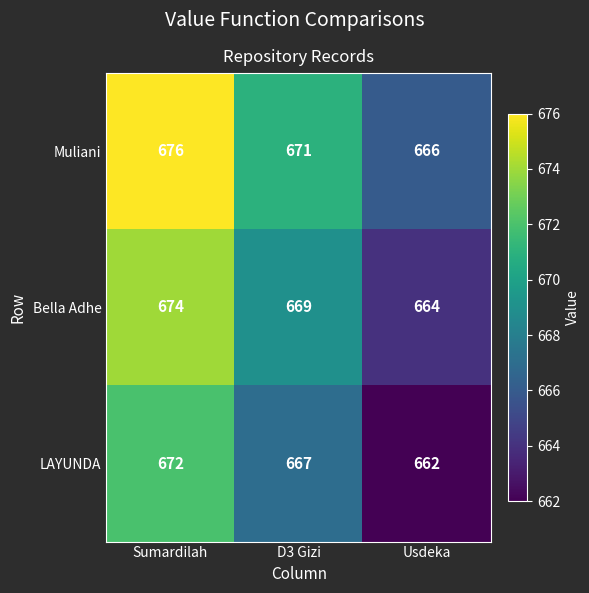

List the series in order of their overall mean, highest first.

Muliani, Bella Adhe, LAYUNDA